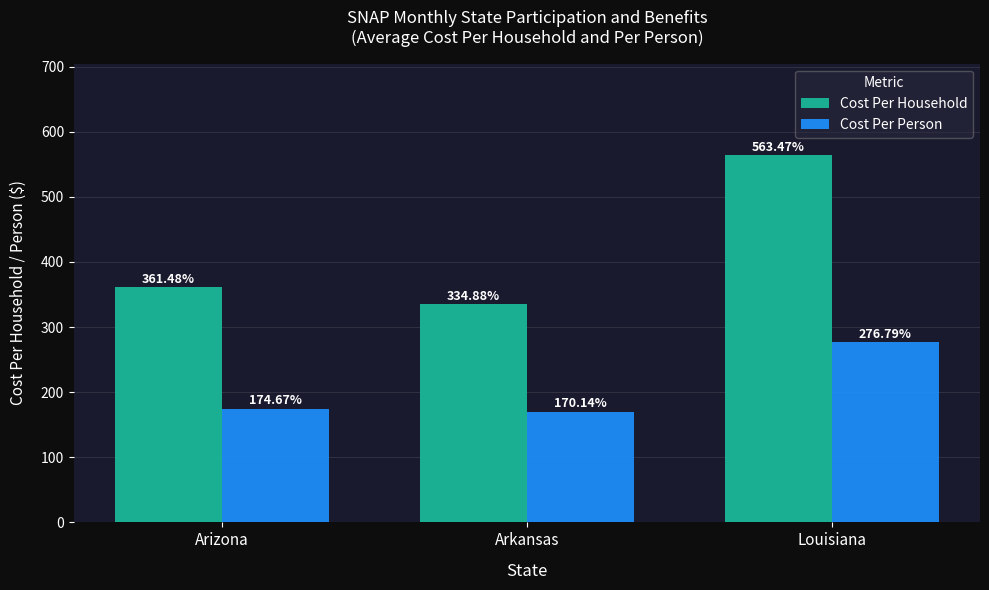

What is the total value across all series at Louisiana?

840.3